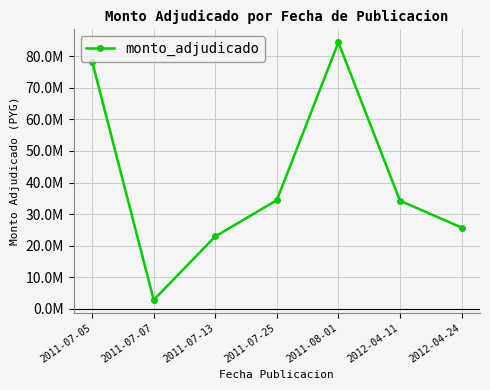

What is the change in value from 2011-07-25 to 2011-08-01?

+49952000